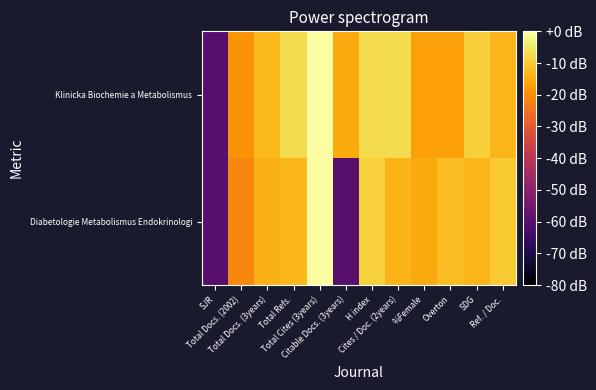

Reading left to right, extract all data points from this chart.

Klinicka Biochemie a Metabolismus: SJR=-60.0	Total Docs. (2002)=-18.9	Total Docs. (3years)=-12.5	Total Refs.=-7.1	Total Cites (3years)=0.0	Citable Docs. (3years)=-15.3	H index=-7.4	Cites / Doc. (2years)=-7.1	%Female=-16.8	Overton=-16.6	SDG=-9.1	Ref. / Doc.=-13.4
Diabetologie Metabolismus Endokrinologi: SJR=-60.0	Total Docs. (2002)=-21.1	Total Docs. (3years)=-14.3	Total Refs.=-13.0	Total Cites (3years)=-0.4	Citable Docs. (3years)=-60.0	H index=-8.8	Cites / Doc. (2years)=-13.6	%Female=-15.1	Overton=-12.1	SDG=-13.2	Ref. / Doc.=-10.2